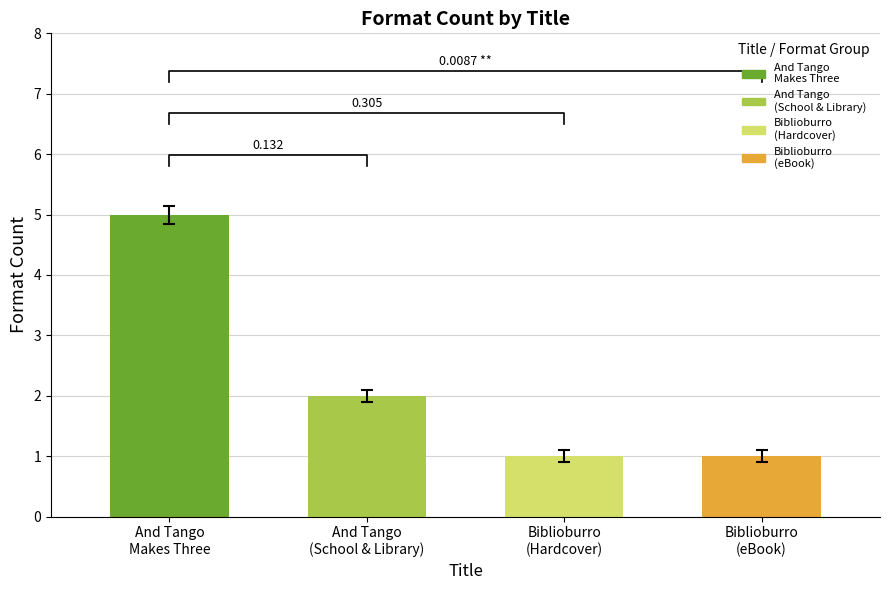

What is the label of the 1st bar from the left?

And Tango Makes Three